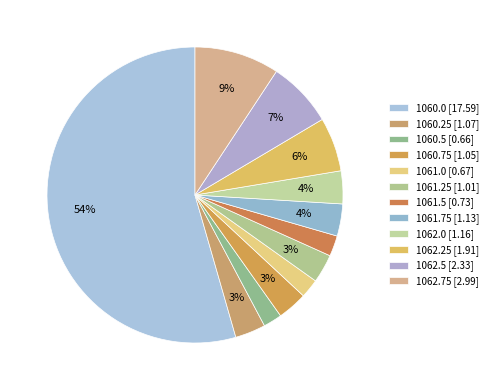

Rank the categories by value from highest to lowest.

1060.0, 1062.75, 1062.5, 1062.25, 1062.0, 1061.75, 1060.25, 1060.75, 1061.25, 1061.5, 1061.0, 1060.5